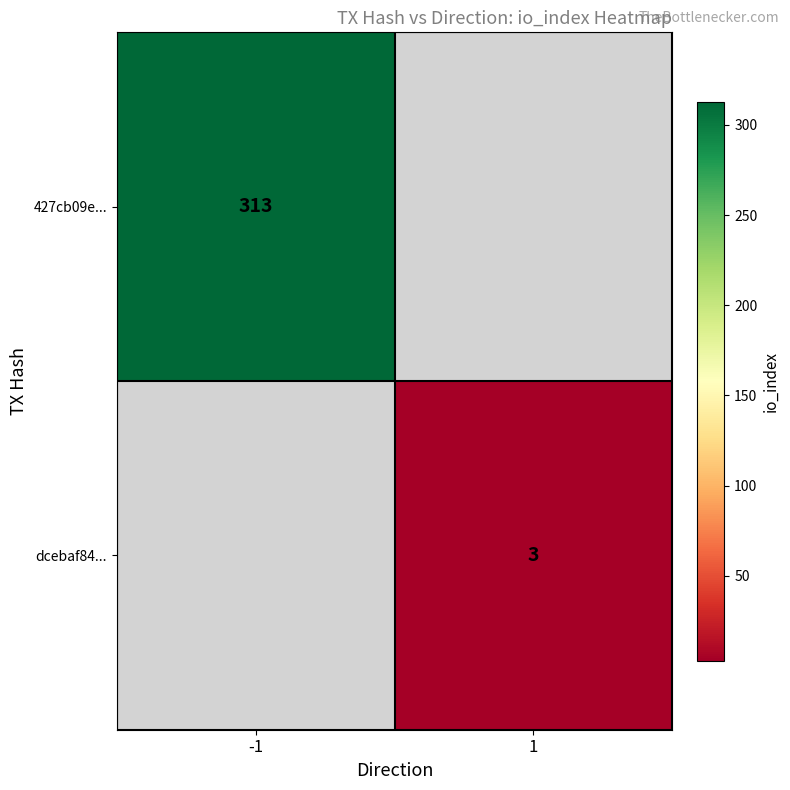

The value of dcebaf84... at 1 is 1. True or false?

False